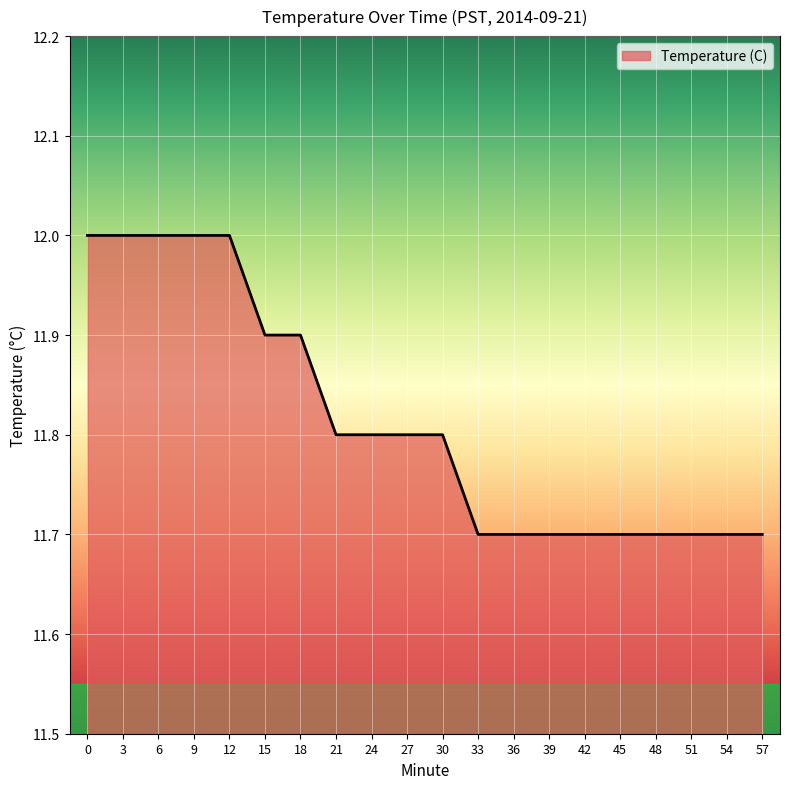

Approximately how many times larger is the value at 42 compared to 12?

1.0